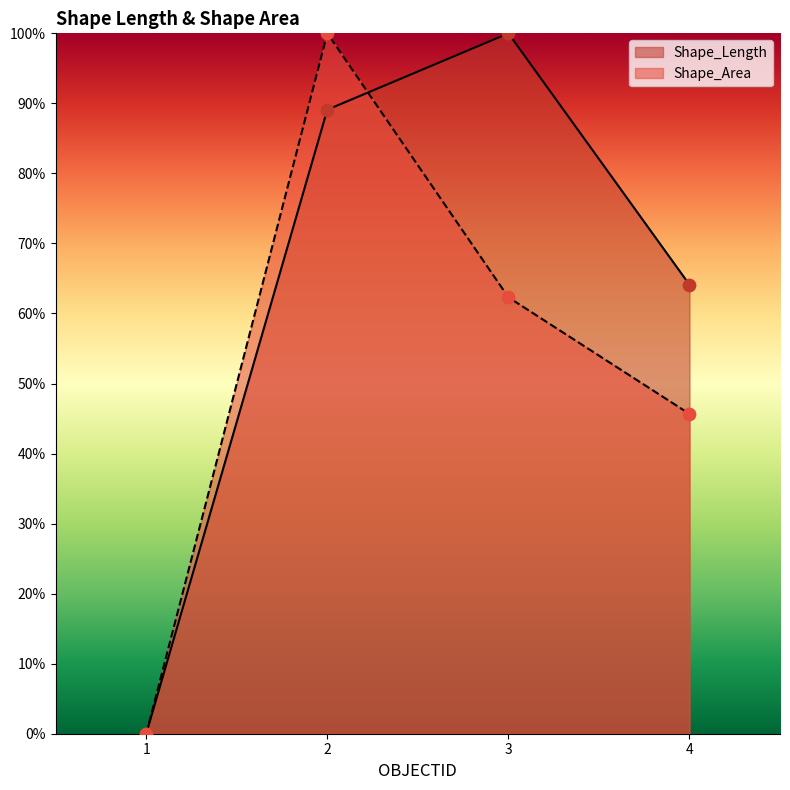

Which series contains the highest Y value?

Shape_Length_line